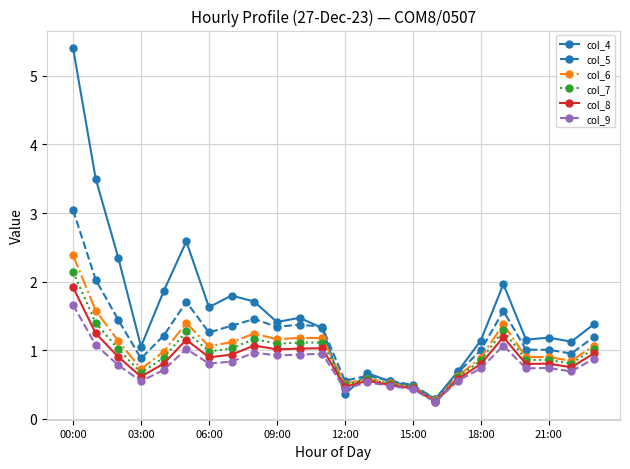

How many lines are shown in the chart?

6